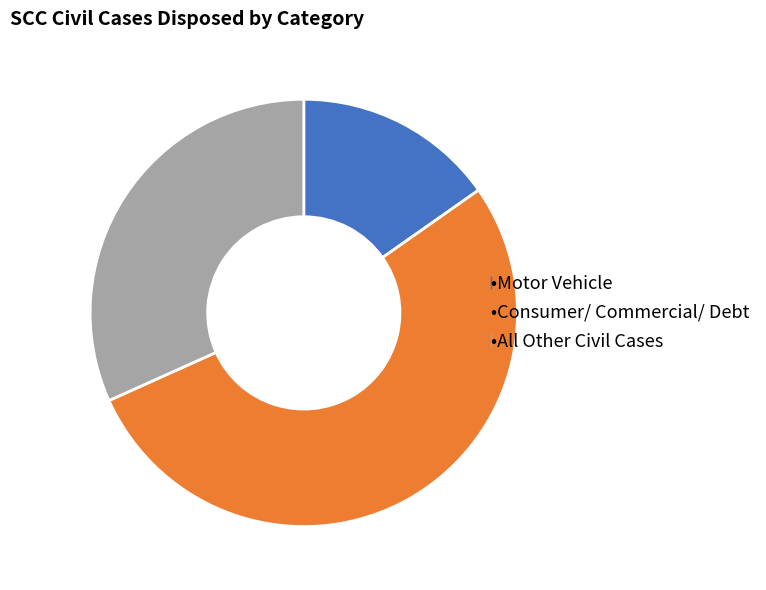

Does any single category account for the majority?

Yes